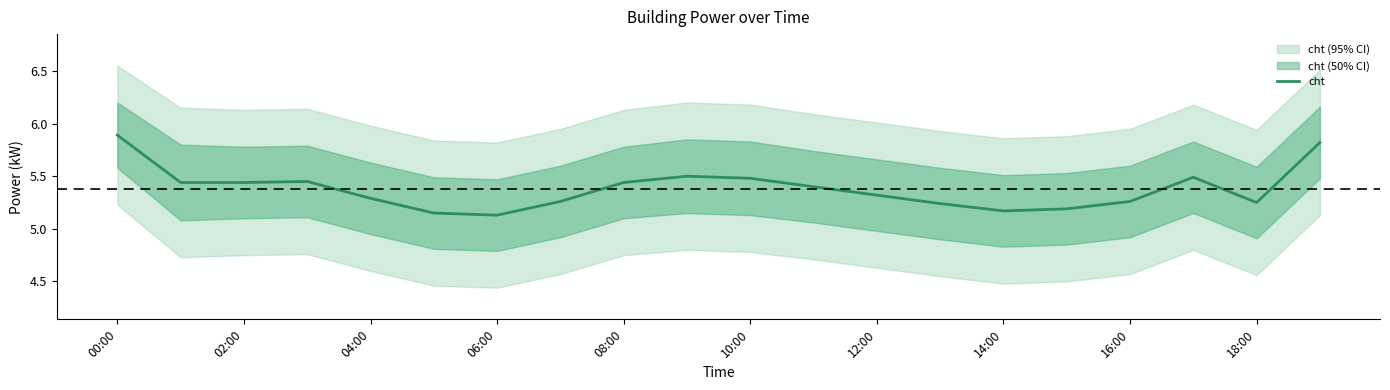

What is the smallest value displayed?

5.1